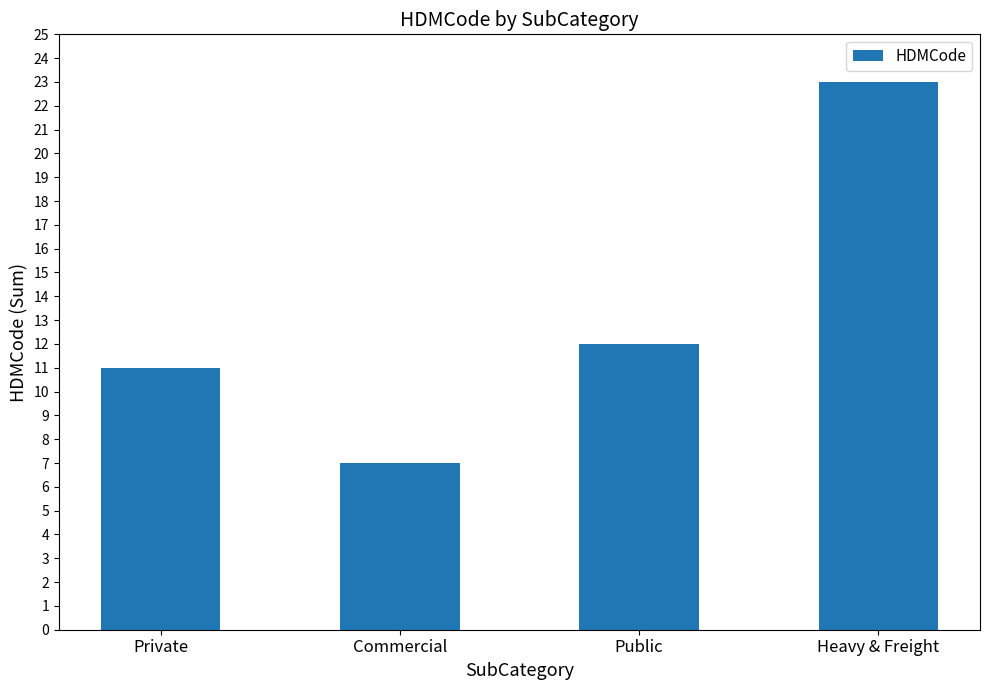

How many data points does each series have?

4